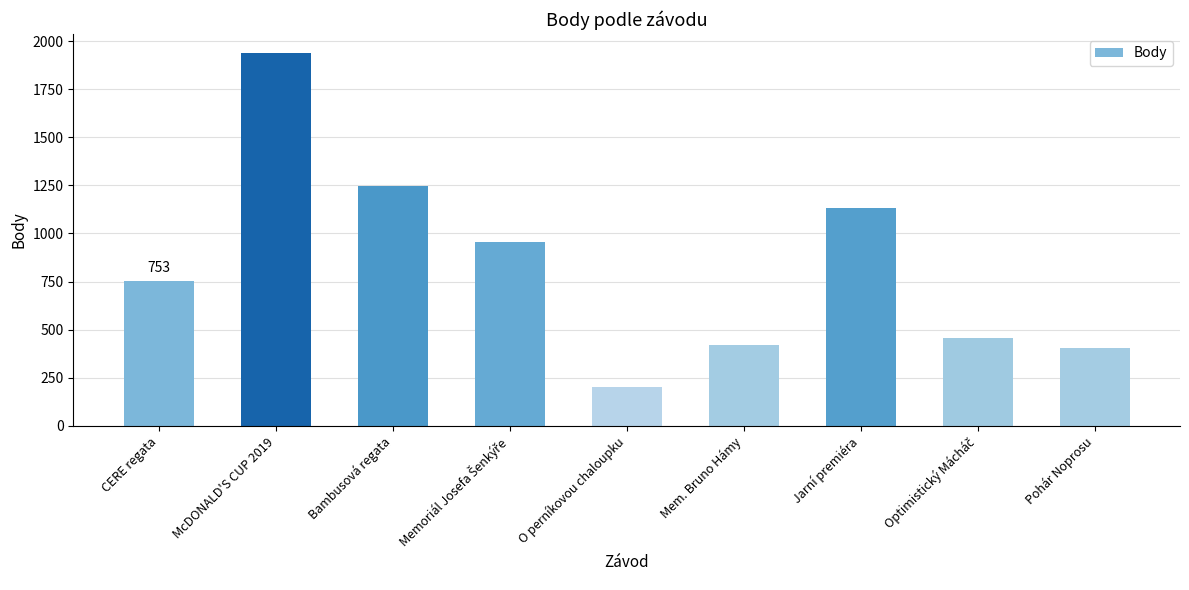

What is the average value?

834